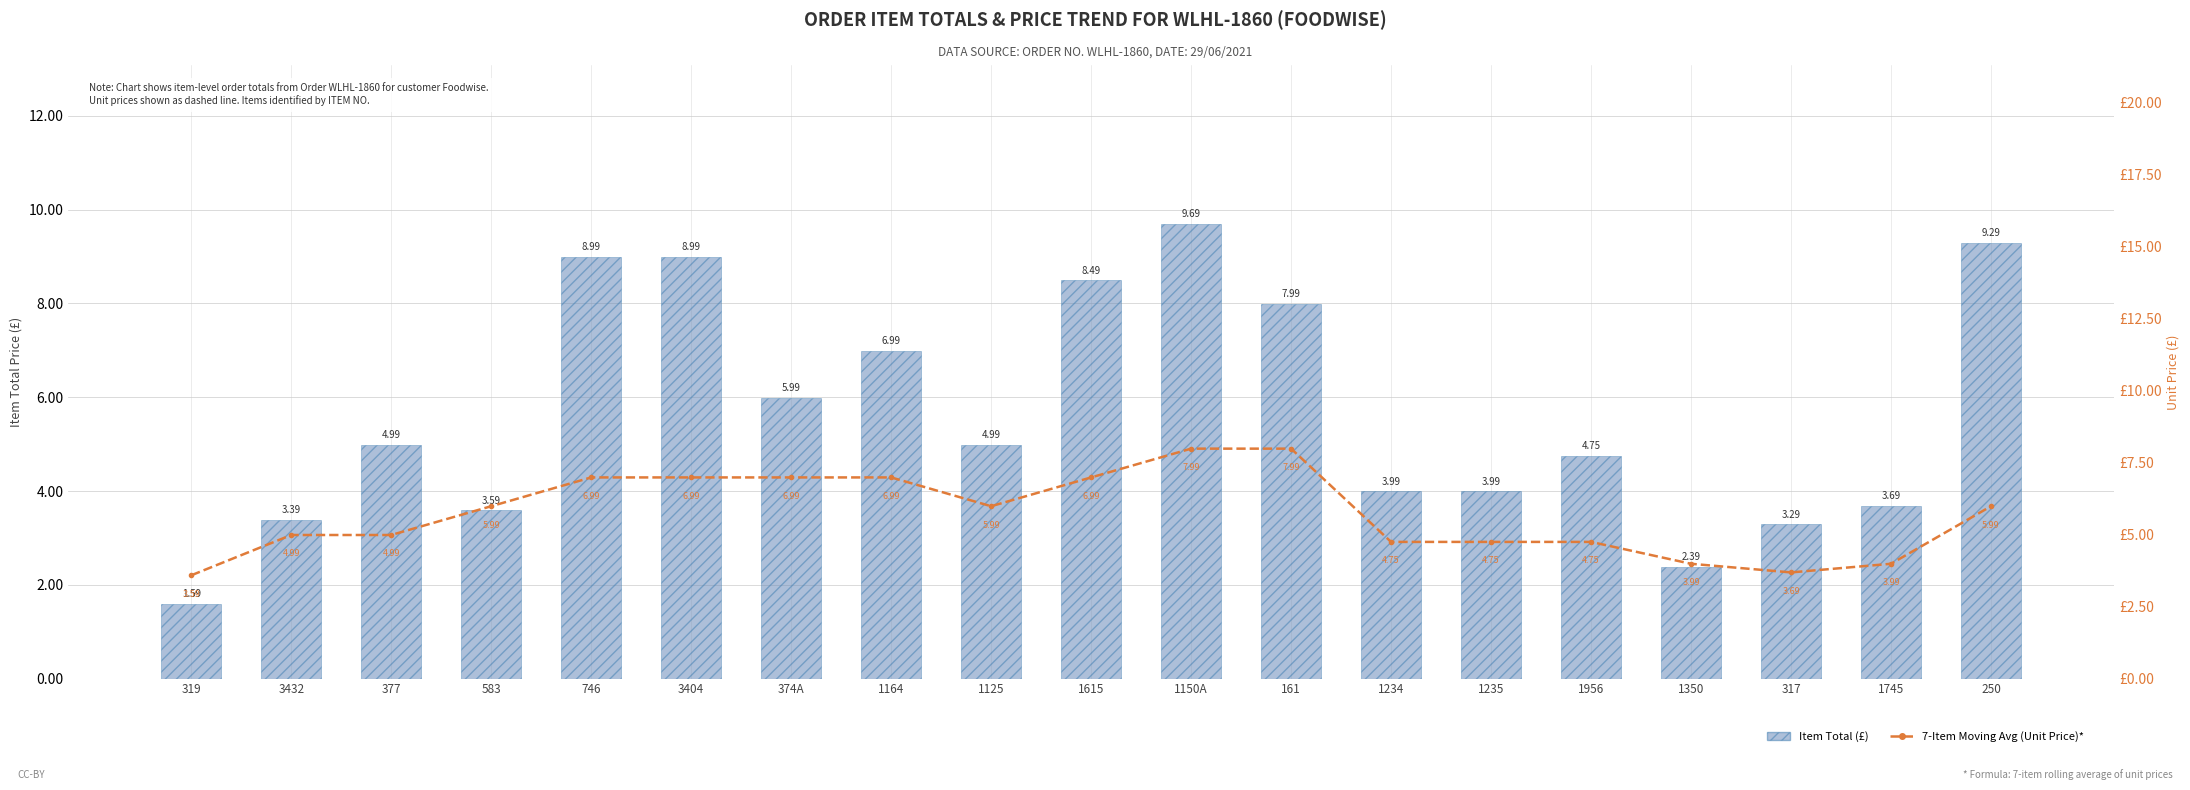

Rank the series by their average value, from highest to lowest.

7-Item Moving Avg (Unit Price)*, Item Total (£)